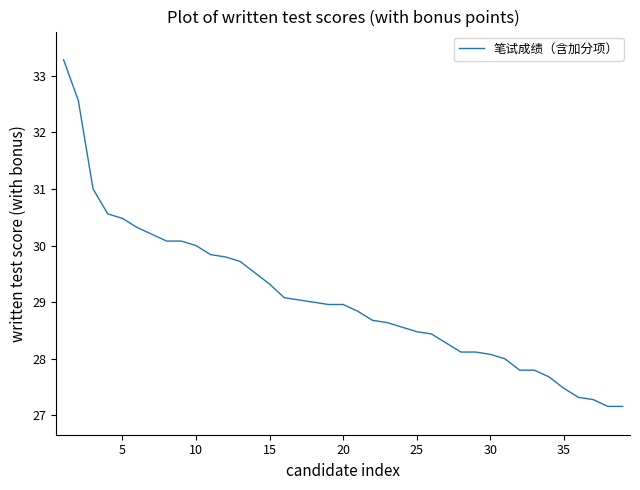

What is the greatest value displayed?

33.3